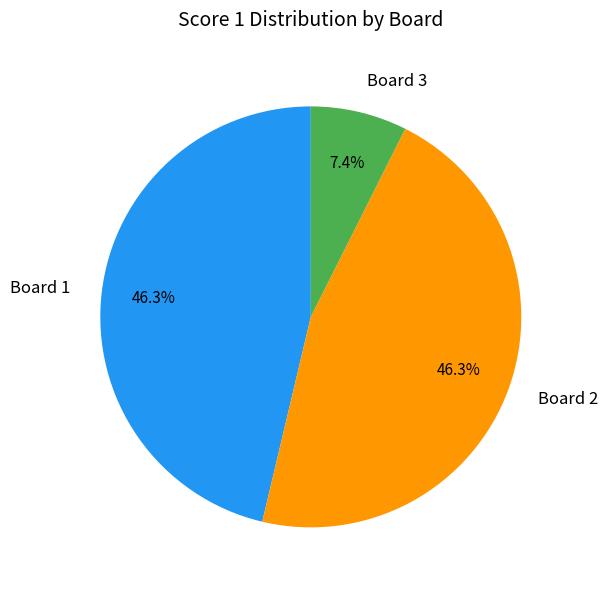

How many slices are in this pie chart?

3